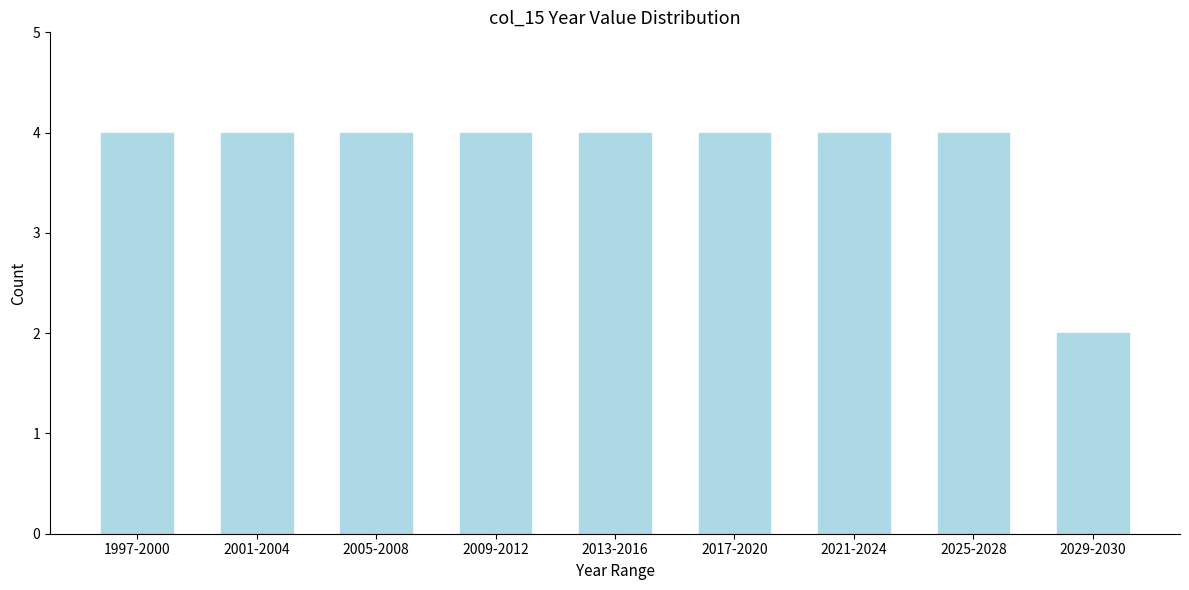

Reading right to left, list all the values displayed in this chart.

2	4	4	4	4	4	4	4	4